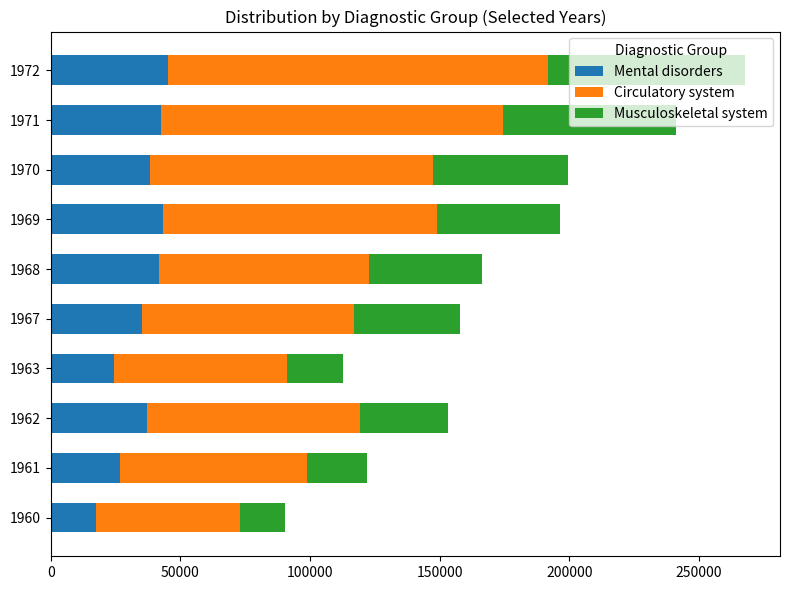

What is the sum of all Mental disorders values?

352801